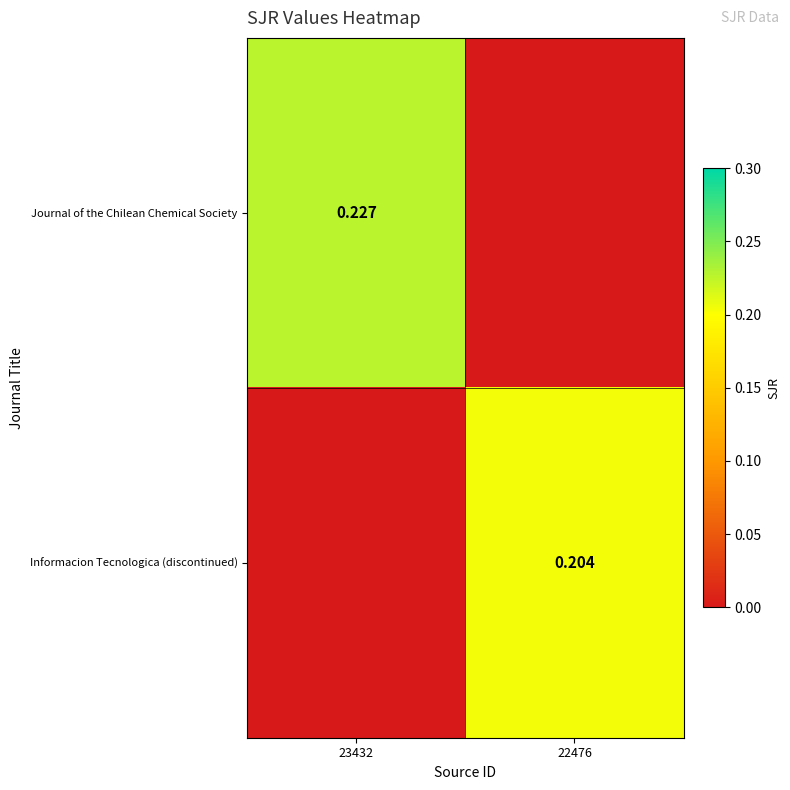

What is the difference between the Journal of the Chilean Chemical Society values at 22476 and 23432?

0.2